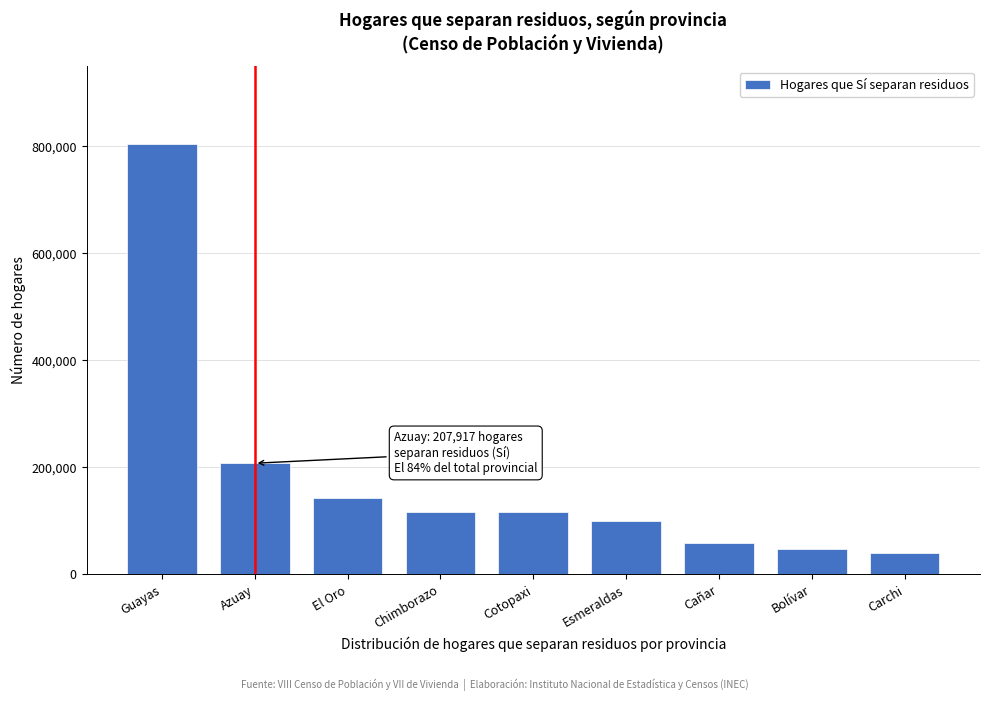

What is the change in value from Guayas to Bolívar?

-756408